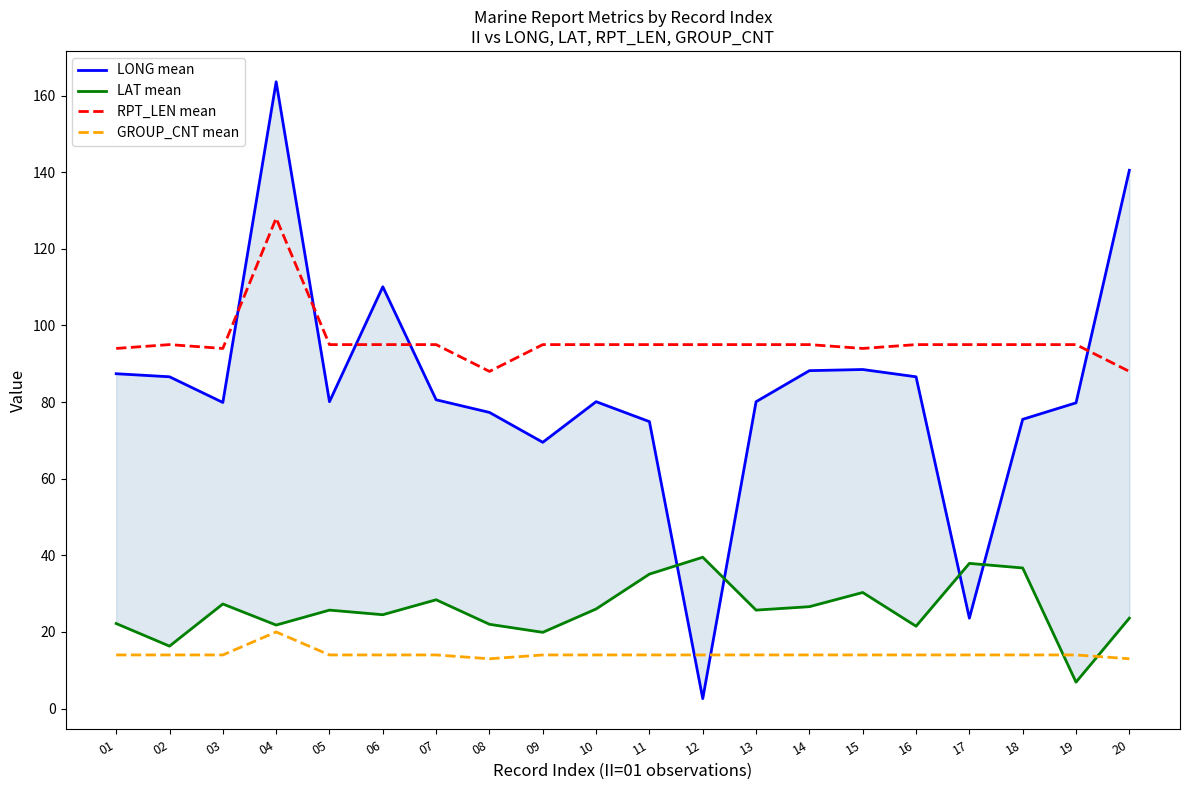

Reading left to right, list all the values displayed in this chart.

LONG mean: 01=87.4	02=86.6	03=79.9	04=163.6	05=80.1	06=110.1	07=80.6	08=77.3	09=69.5	10=80.1	11=74.9	12=2.6	13=80.1	14=88.2	15=88.5	16=86.6	17=23.6	18=75.5	19=79.8	20=140.5
LAT mean: 01=22.2	02=16.3	03=27.3	04=21.8	05=25.7	06=24.5	07=28.4	08=22.0	09=19.9	10=26.0	11=35.1	12=39.5	13=25.7	14=26.6	15=30.3	16=21.5	17=37.9	18=36.7	19=6.9	20=23.6
RPT_LEN mean: 01=94.0	02=95.0	03=94.0	04=128.0	05=95.0	06=95.0	07=95.0	08=88.0	09=95.0	10=95.0	11=95.0	12=95.0	13=95.0	14=95.0	15=94.0	16=95.0	17=95.0	18=95.0	19=95.0	20=88.0
GROUP_CNT mean: 01=14.0	02=14.0	03=14.0	04=20.0	05=14.0	06=14.0	07=14.0	08=13.0	09=14.0	10=14.0	11=14.0	12=14.0	13=14.0	14=14.0	15=14.0	16=14.0	17=14.0	18=14.0	19=14.0	20=13.0